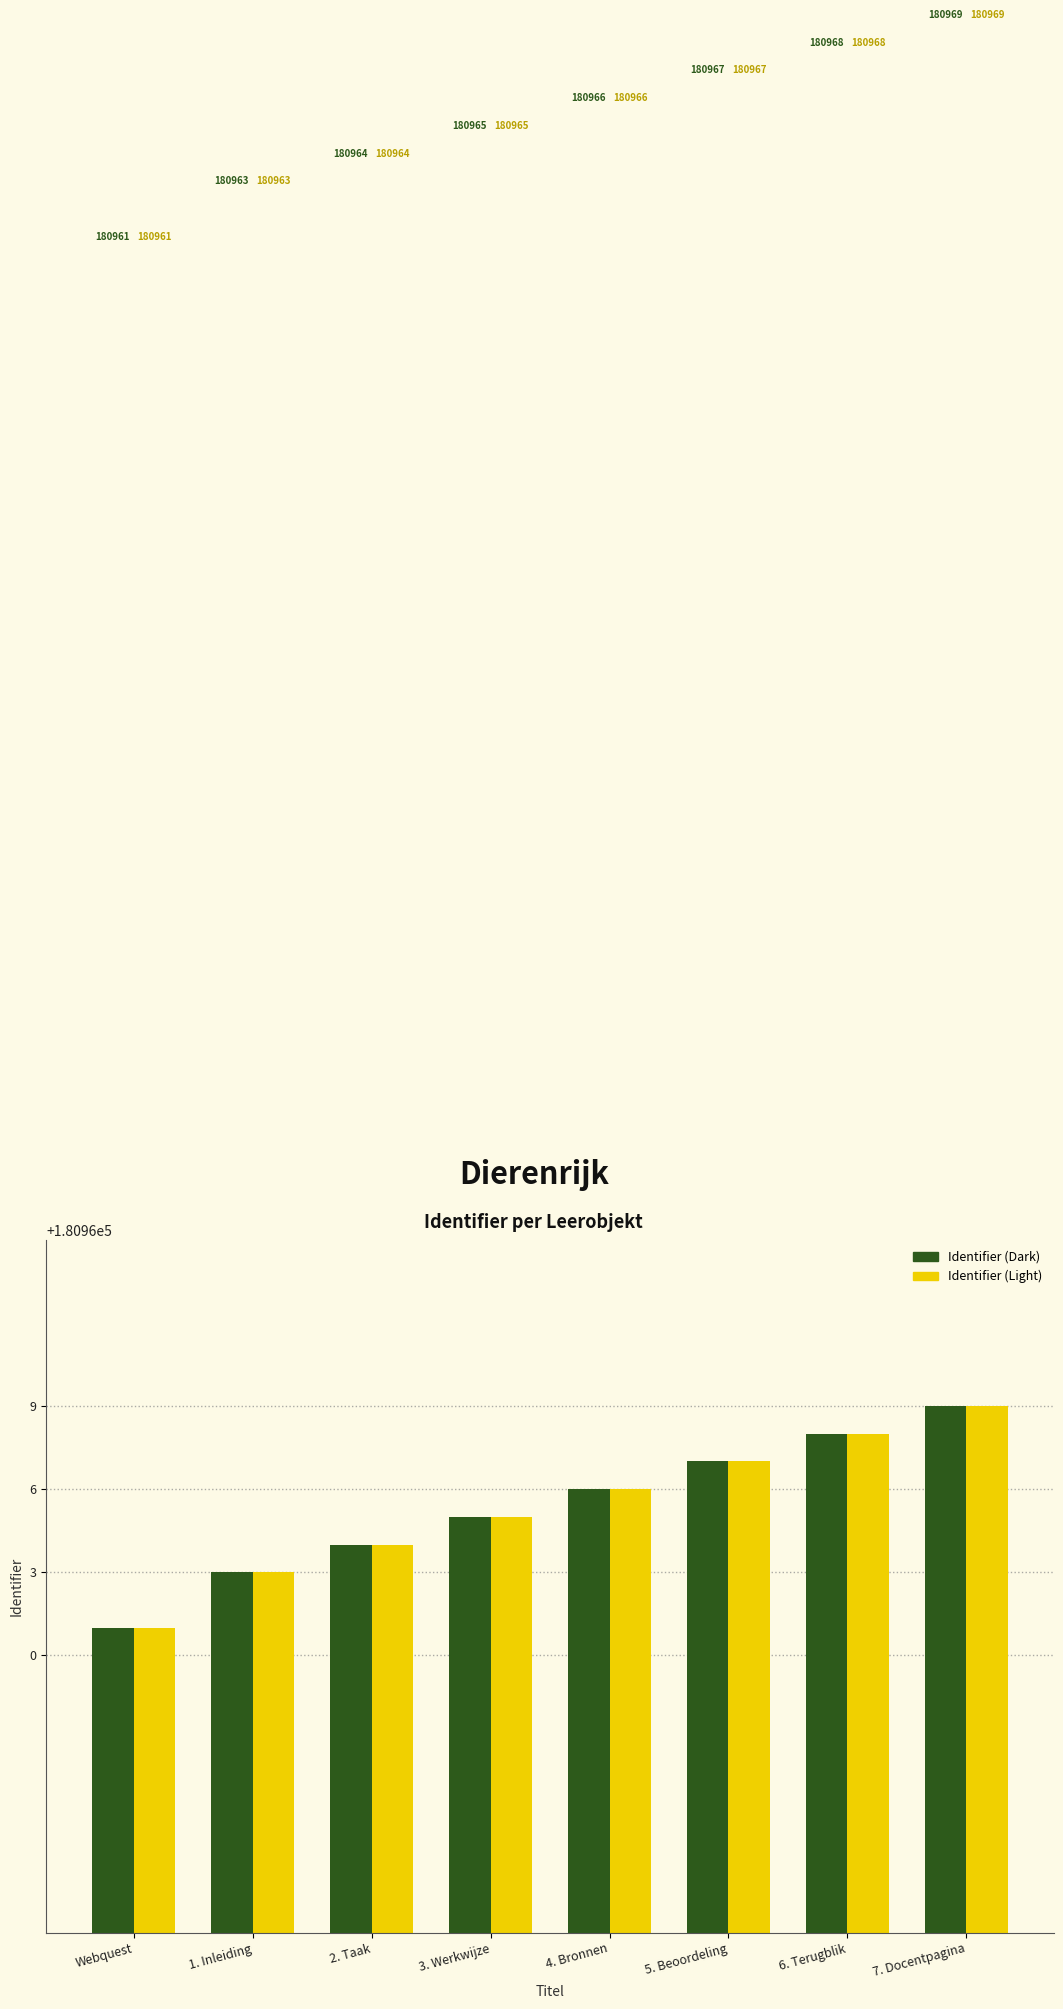

How many Identifier (Light) values are between 180964 and 180968?

5